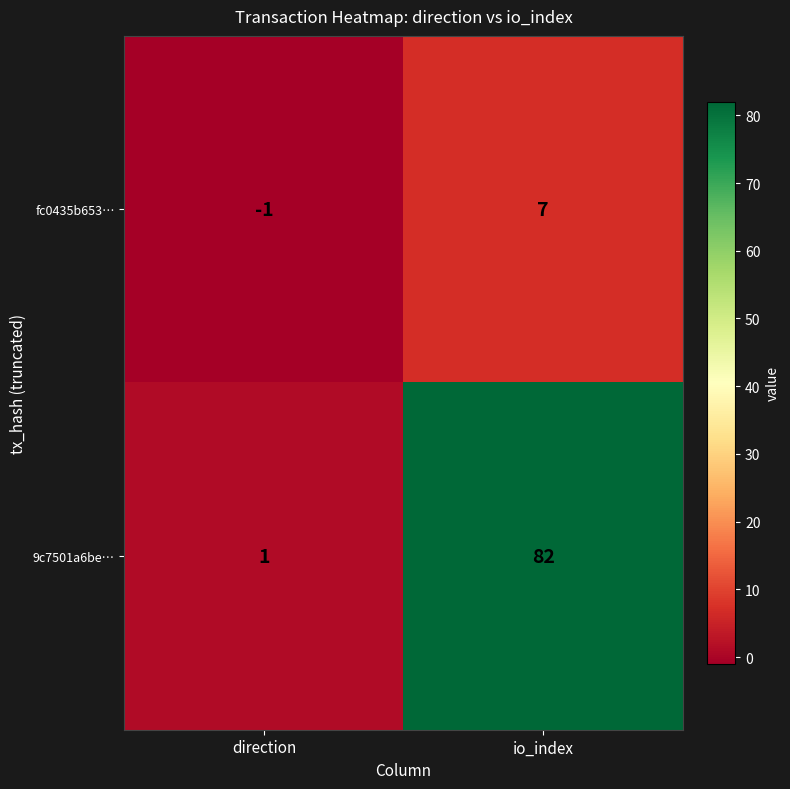

List the series in order of their peak value, highest first.

9c7501a6be…, fc0435b653…